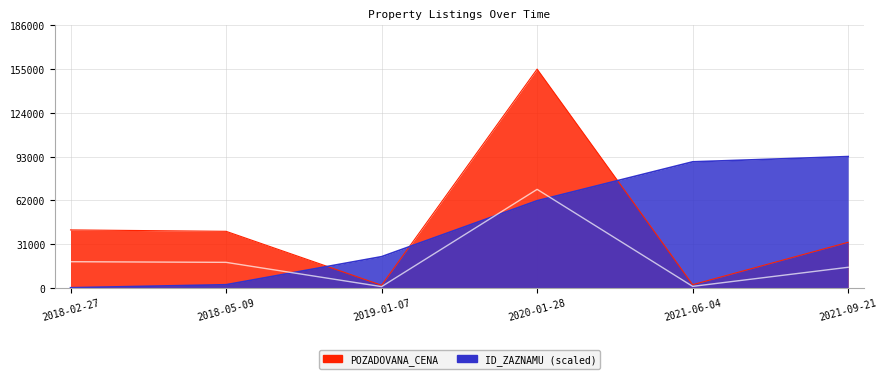

How many values in the POZADOVANA_CENA series exceed 40000?

2